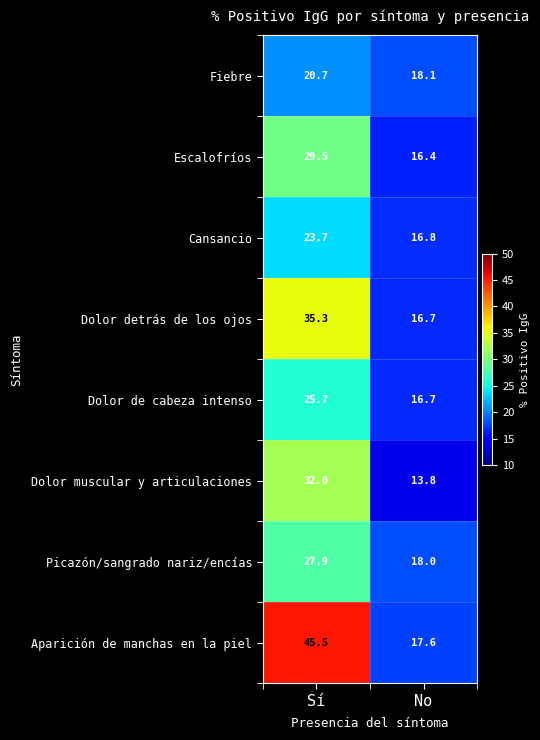

What is the maximum value shown in the chart?

45.5